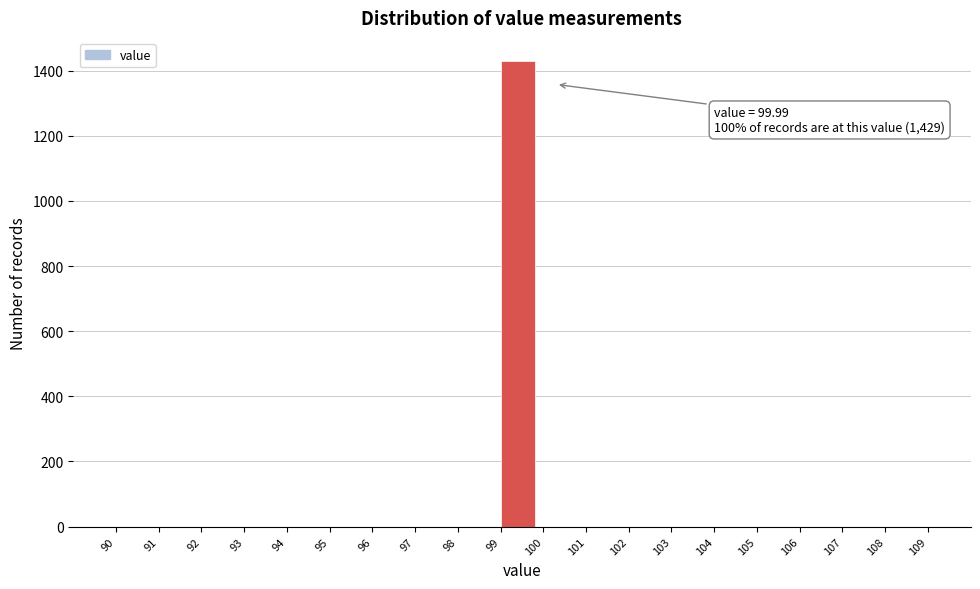

Over which range of the x-axis is the bar tallest?

99 to 100